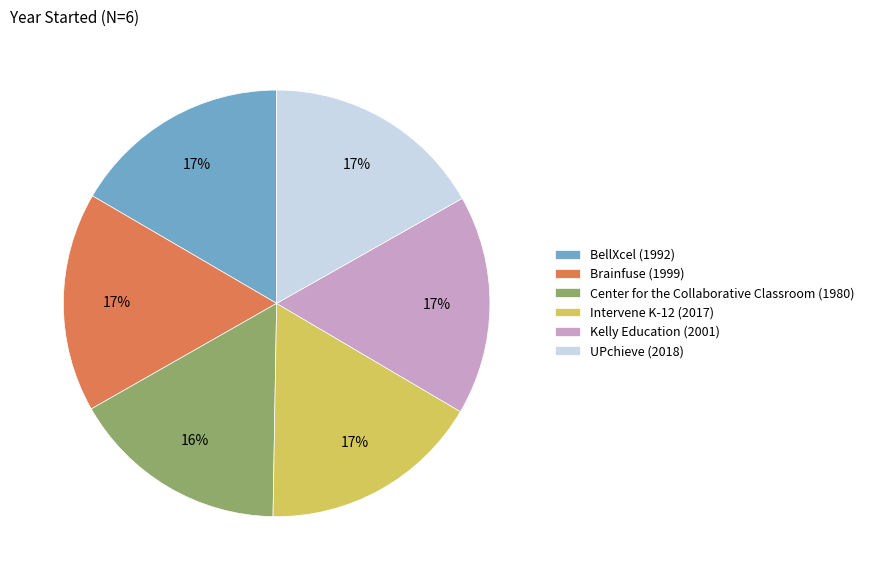

Approximately how many times larger is the value at UPchieve (2018) compared to Intervene K-12 (2017)?

1.0